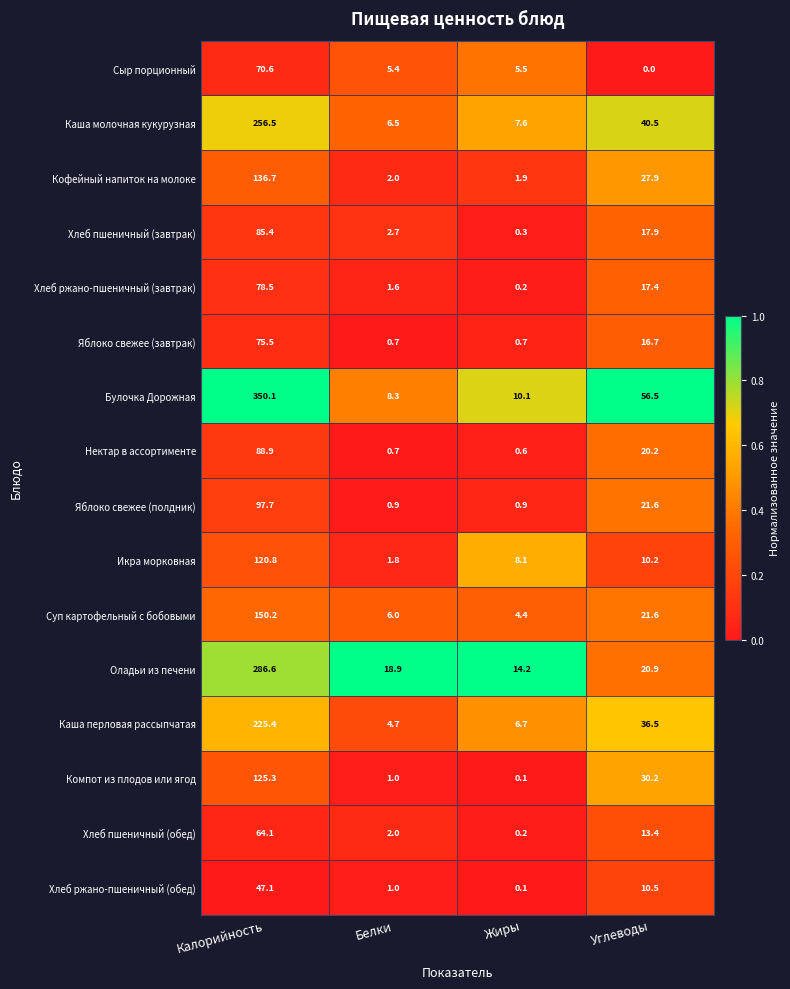

Which series has the widest spread of values?

Булочка Дорожная